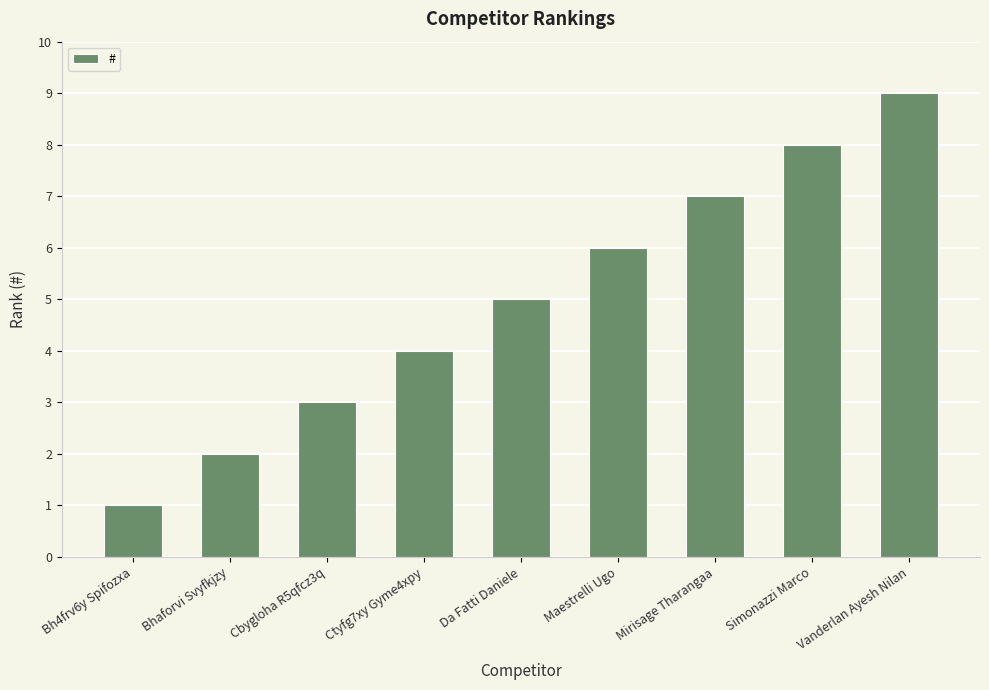

List the labels in order of value, largest first.

Vanderlan Ayesh Nilan, Simonazzi Marco, Mirisage Tharangaa, Maestrelli Ugo, Da Fatti Daniele, Ctyfg7xy Gyme4xpy, Cbygloha R5qfcz3q, Bhaforvi Svyfkjzy, Bh4frv6y Spifozxa